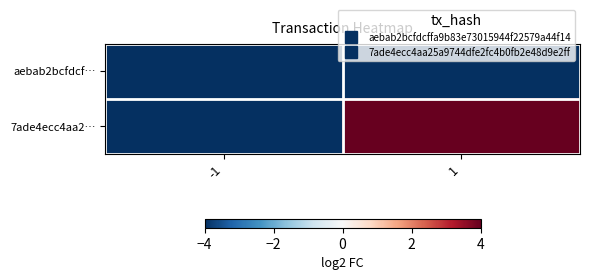

What is the total value across all series at -1?

-26.0